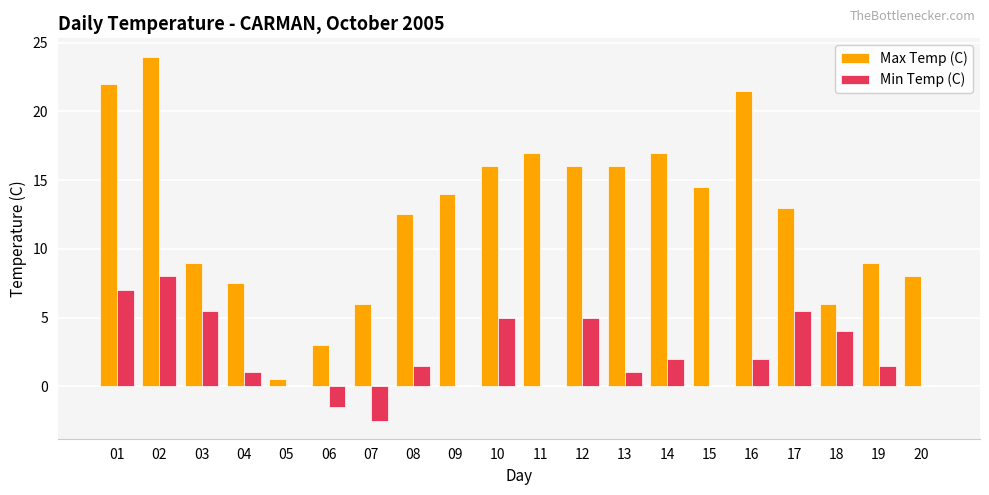

Reading left to right, transcribe all the data shown in this chart.

Max Temp (C): 22.0	24.0	9.0	7.5	0.5	3.0	6.0	12.5	14.0	16.0	17.0	16.0	16.0	17.0	14.5	21.5	13.0	6.0	9.0	8.0
Min Temp (C): 7.0	8.0	5.5	1.0	0.0	-1.5	-2.5	1.5	0.0	5.0	0.0	5.0	1.0	2.0	0.0	2.0	5.5	4.0	1.5	0.0